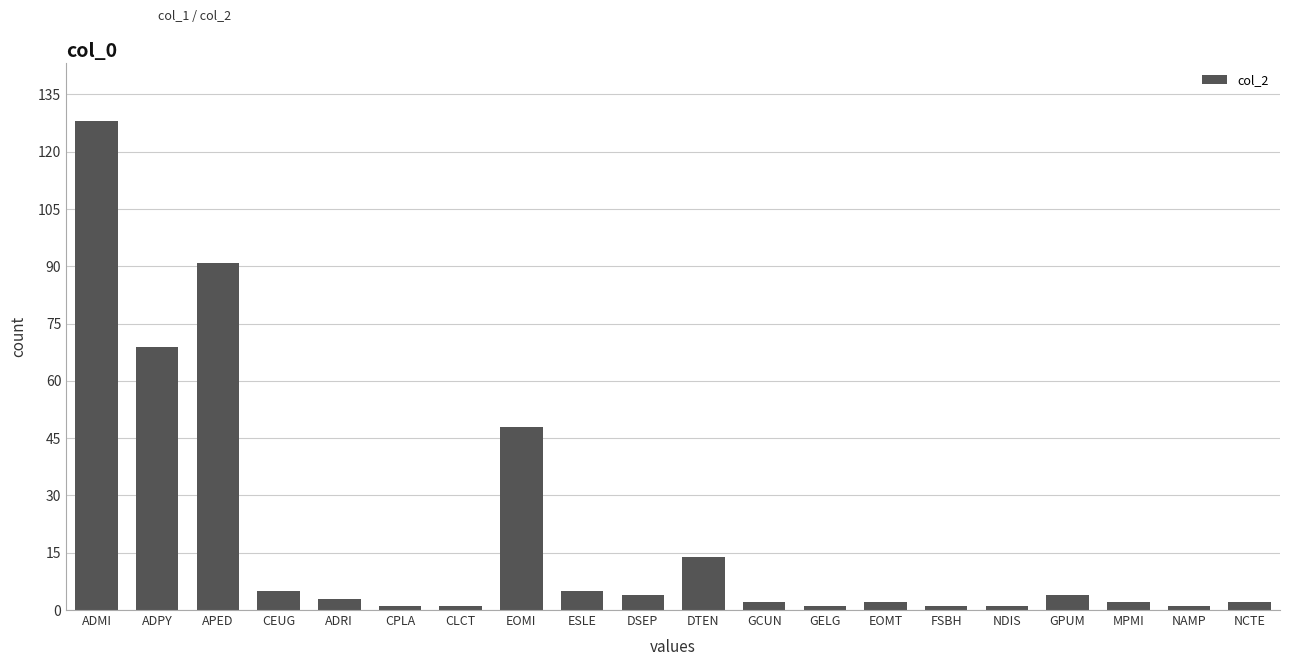

At which label is the value closest to 64?

ADPY